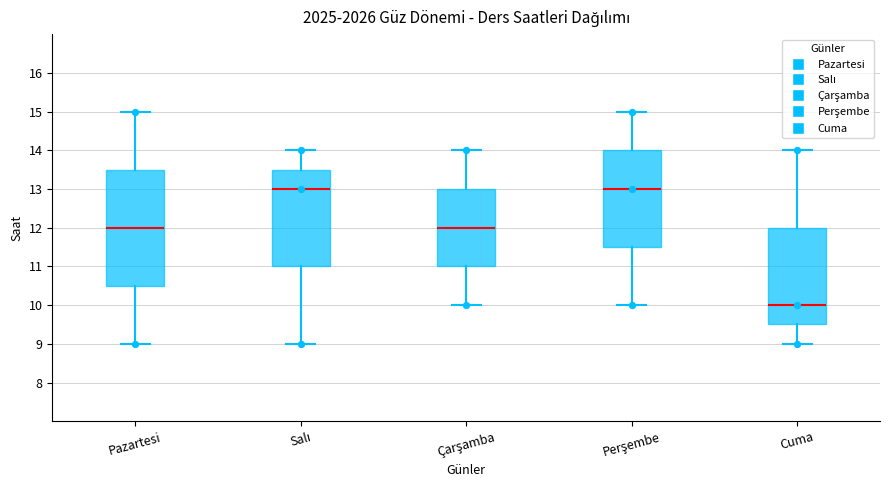

Which box's median line is the lowest?

Cuma